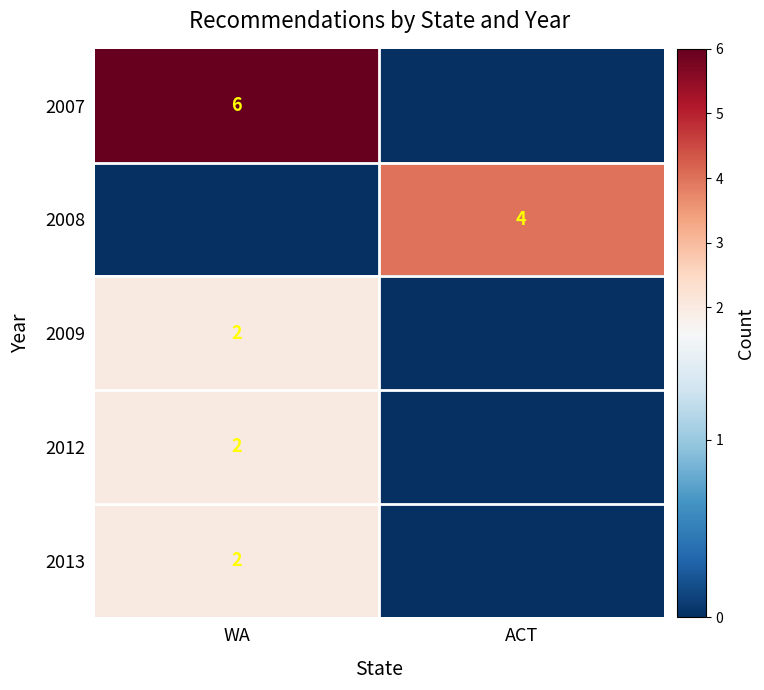

The value of 2012 at WA is 2. True or false?

True